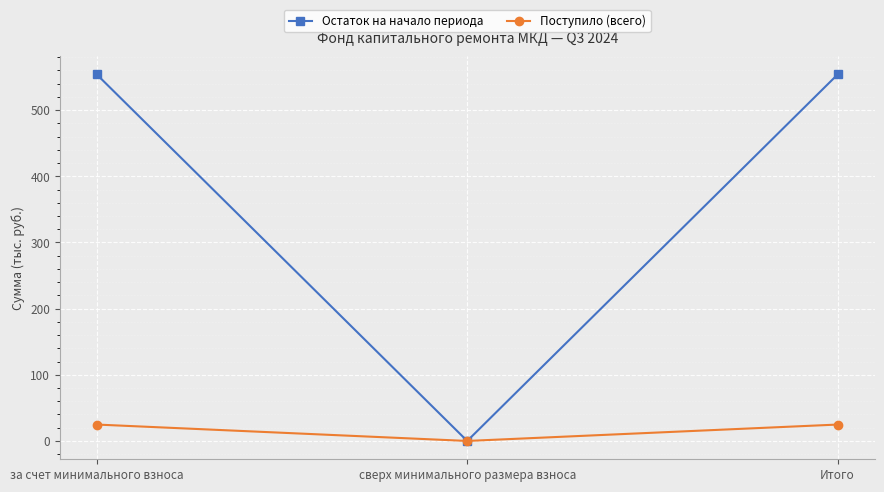

What is the difference between the highest and lowest values at за счет минимального взноса?

529.1